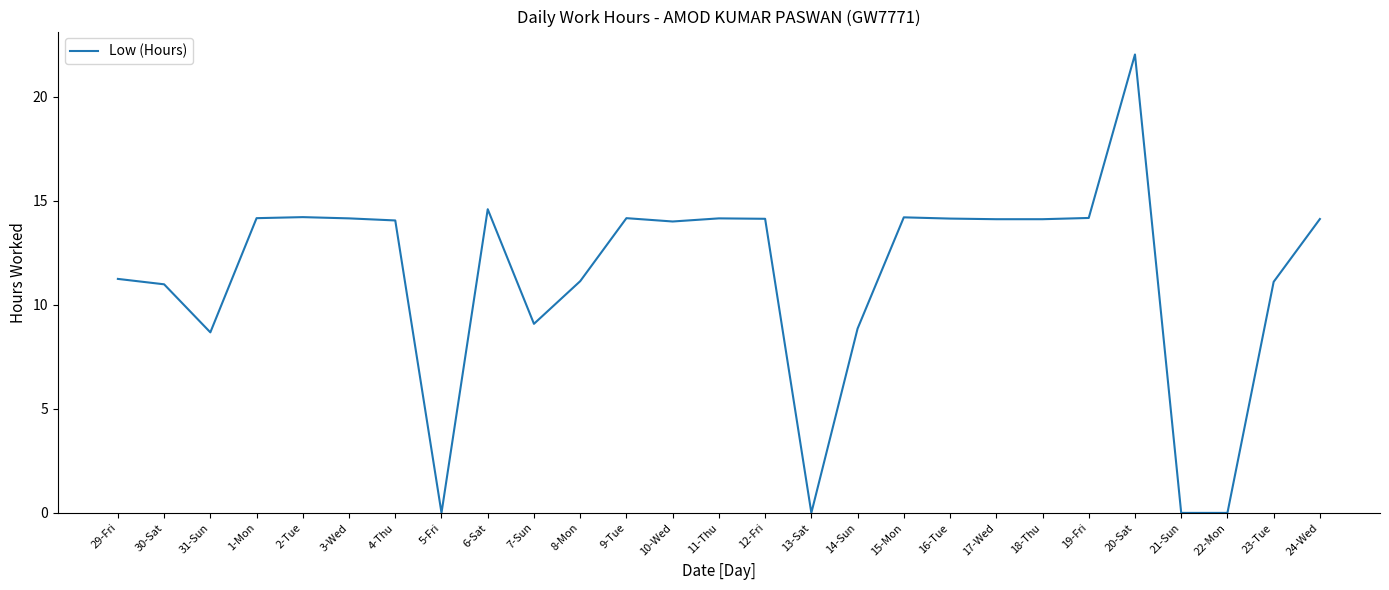

What position from the right is 10-Wed?

15